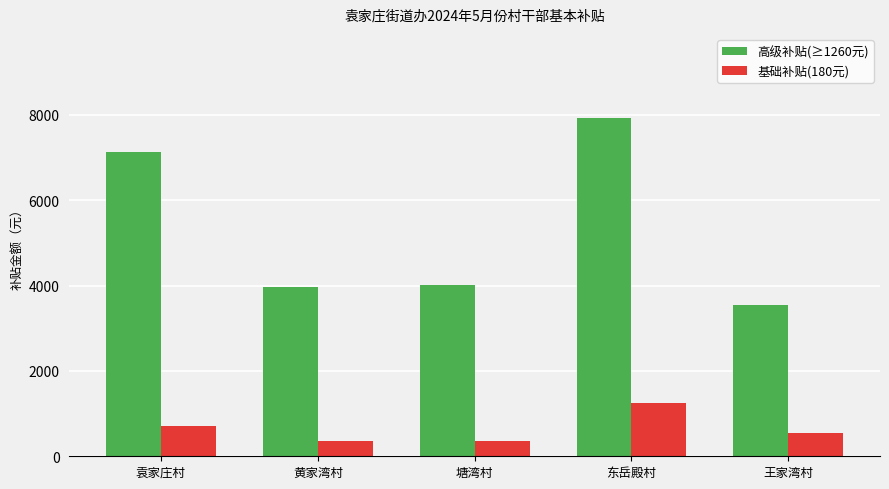

Where does the 基础补贴(180元) series first go above 540?

袁家庄村